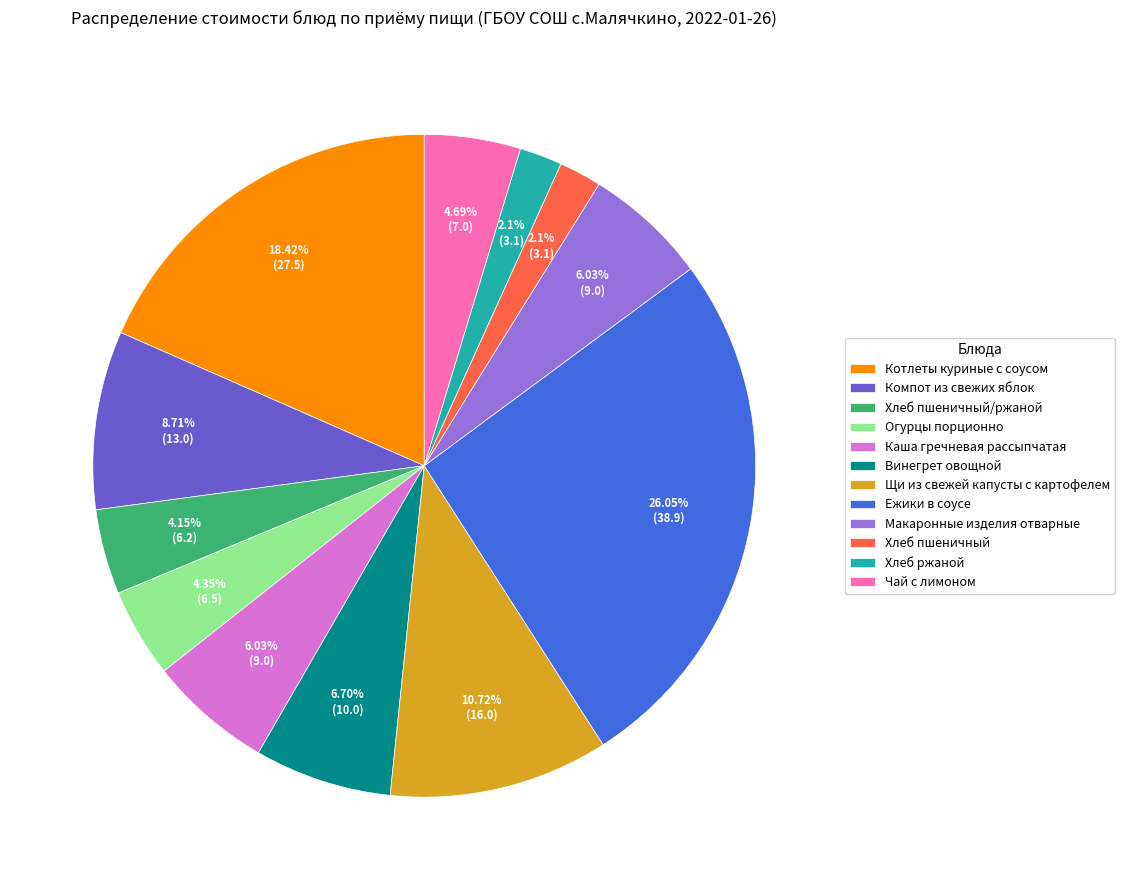

To the nearest percent, what portion does Чай с лимоном represent?

5%